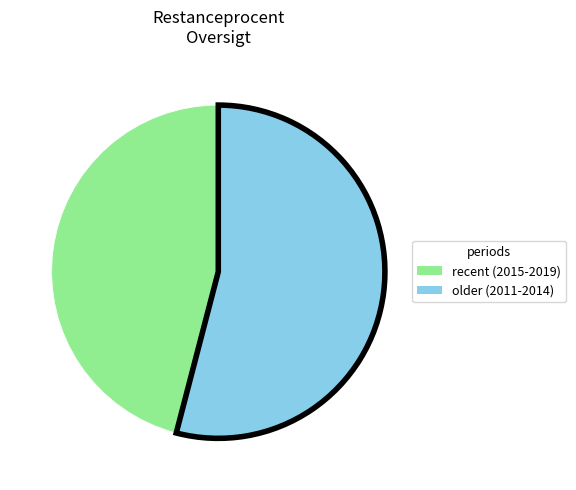

True or false: older (2011-2014) accounts for 54% of the total.

True